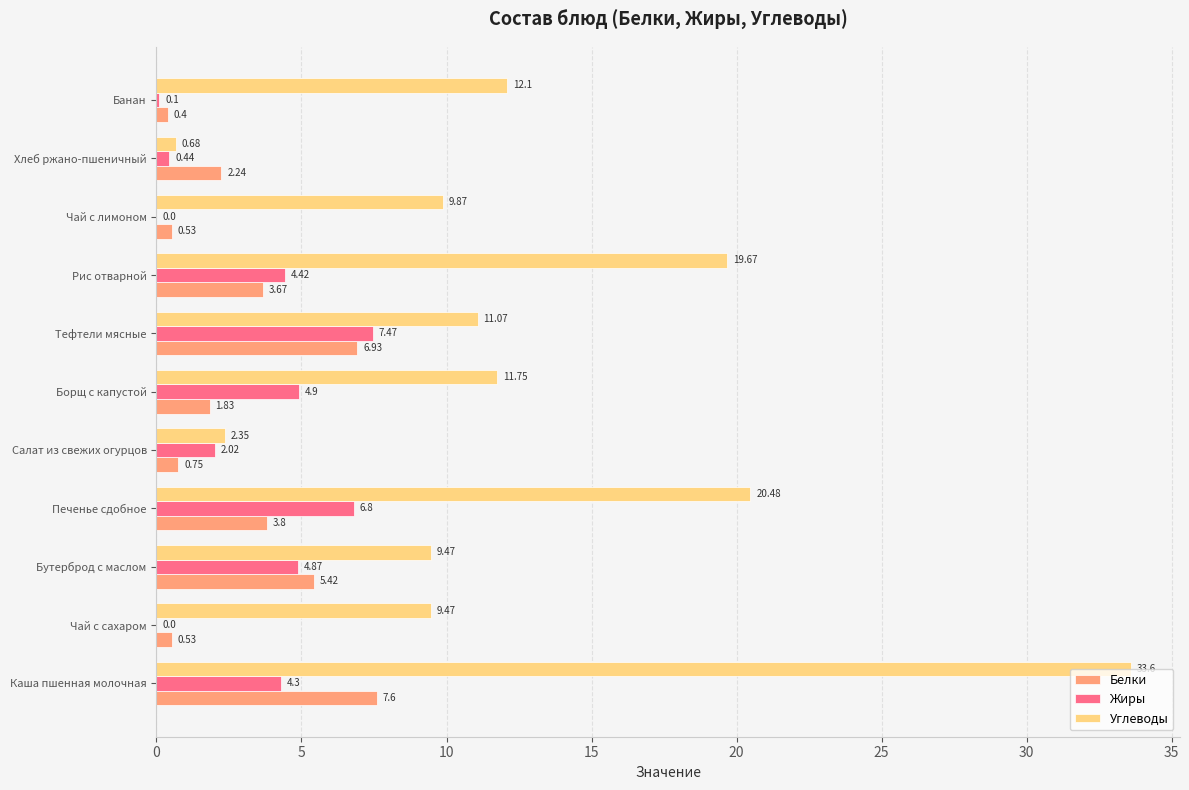

At which category is the sum across all series the highest?

Каша пшенная молочная